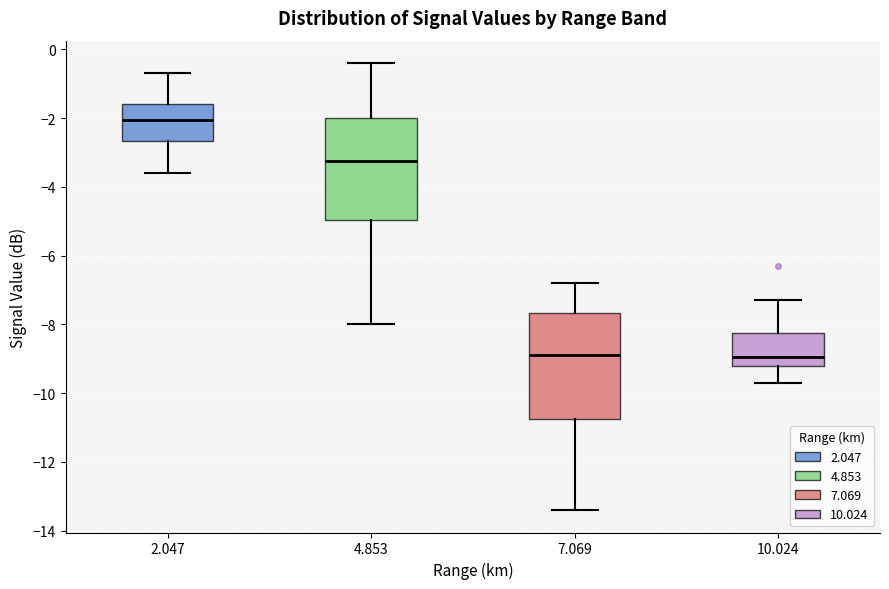

Where is the upper edge of the box at x = 7.069 on the y-axis? The values are not printed on the chart, so give them approximately, as read against the axis.

-7.6